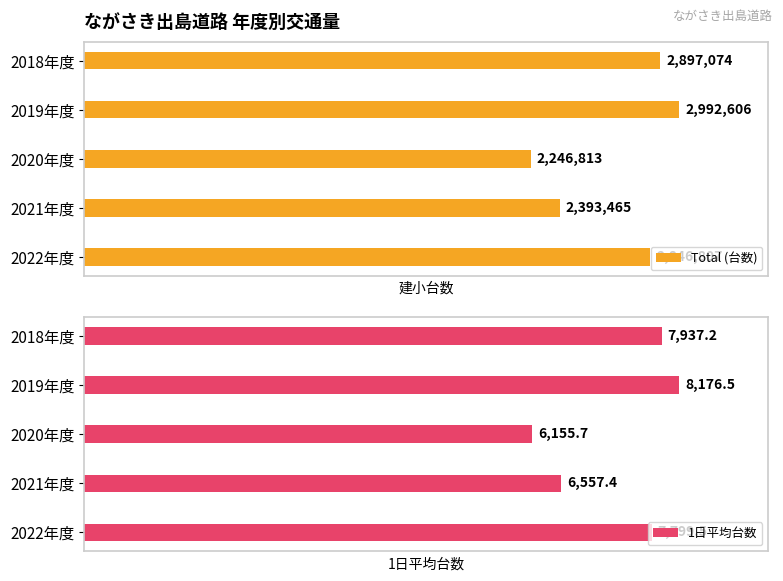

Count the number of data series in this chart.

2